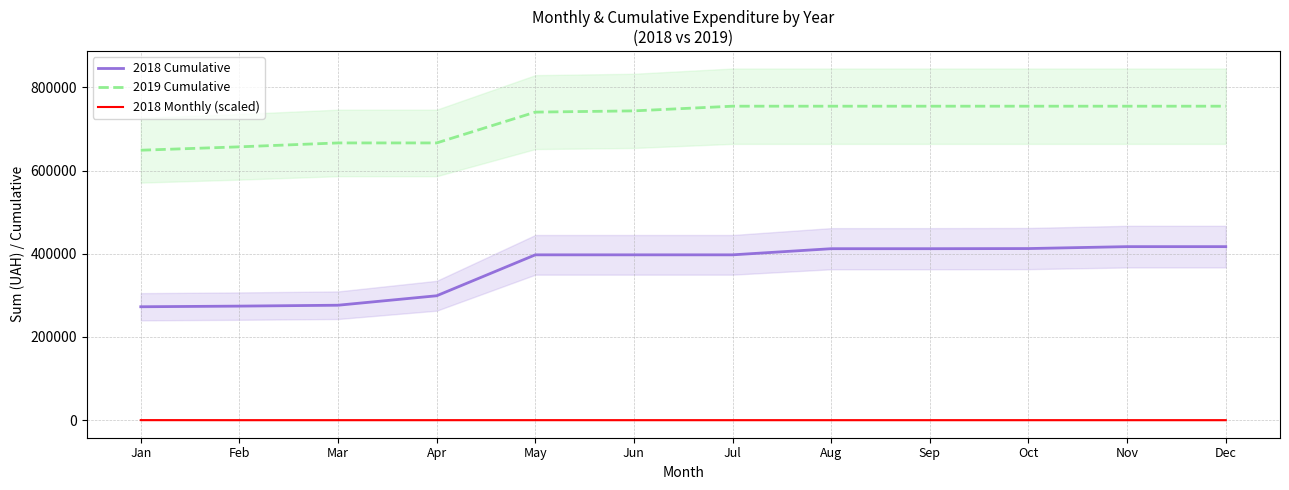

What are all the series names shown in the legend?

2018 Cumulative, 2019 Cumulative, 2018 Monthly (scaled)